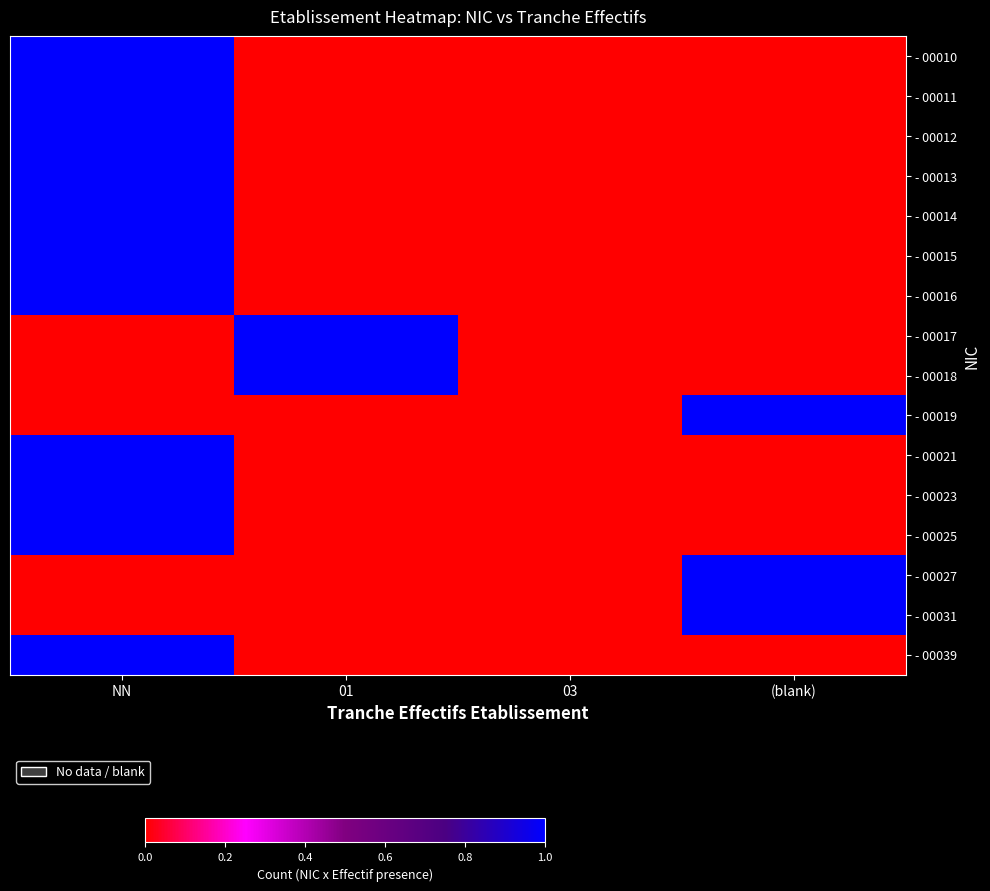

Which category has the lowest value across all series?

01